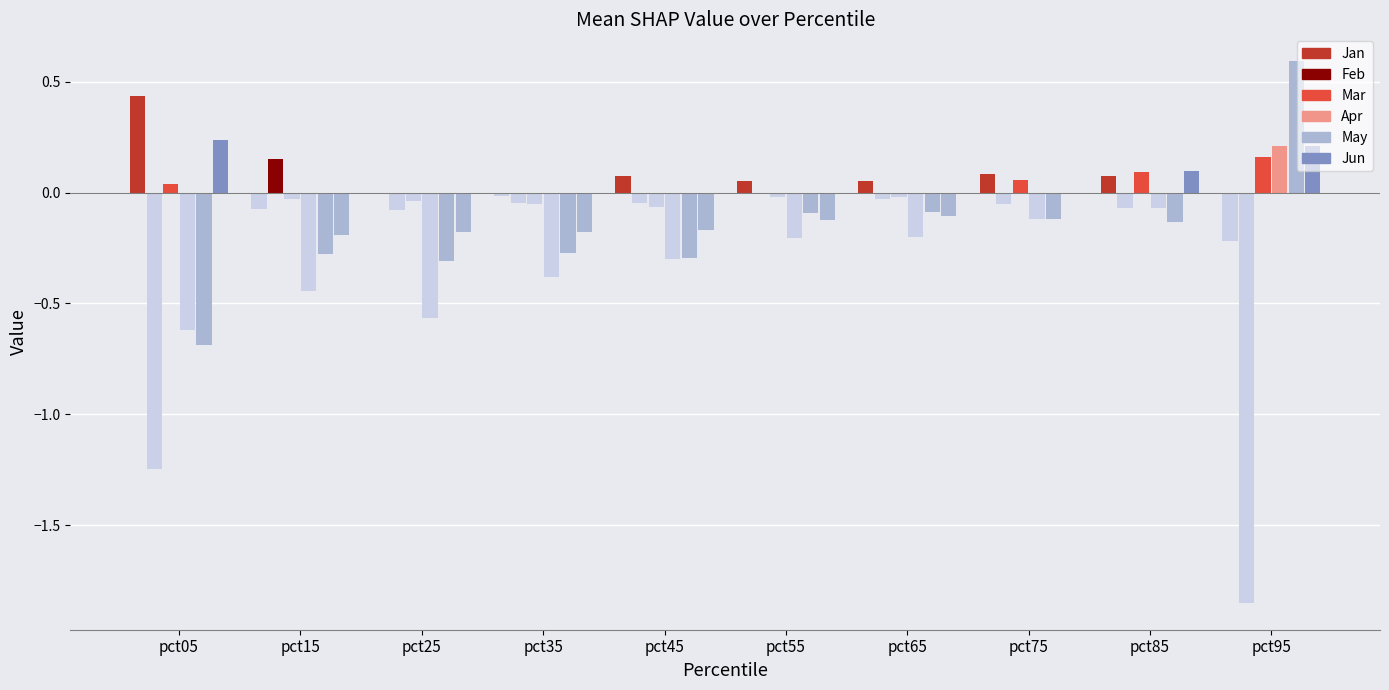

What is the maximum value for Feb?

0.2